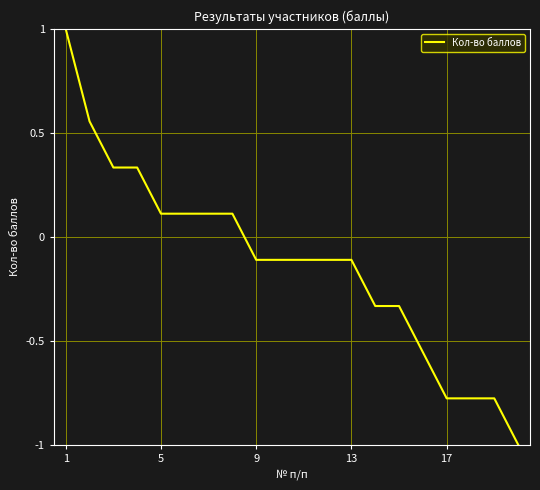

Does the chart display data point markers on the line(s)?

No